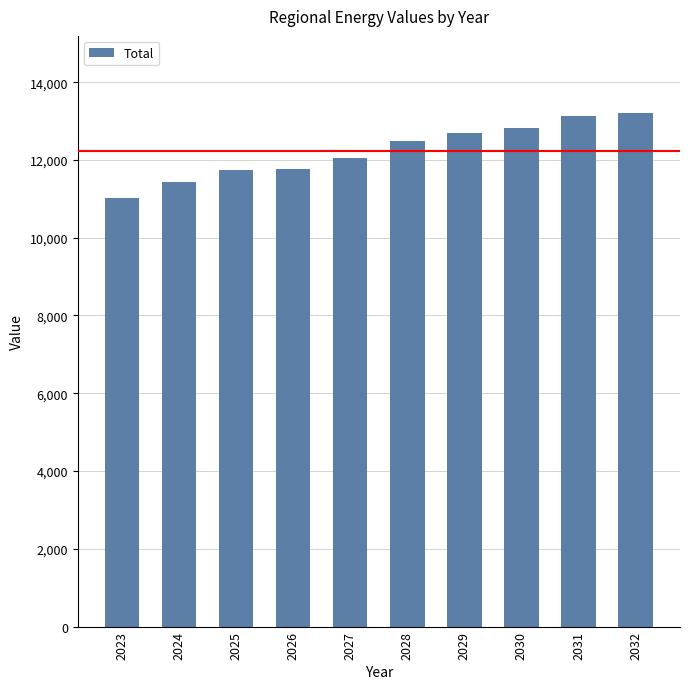

The value at 2024 is 7843.8. True or false?

False